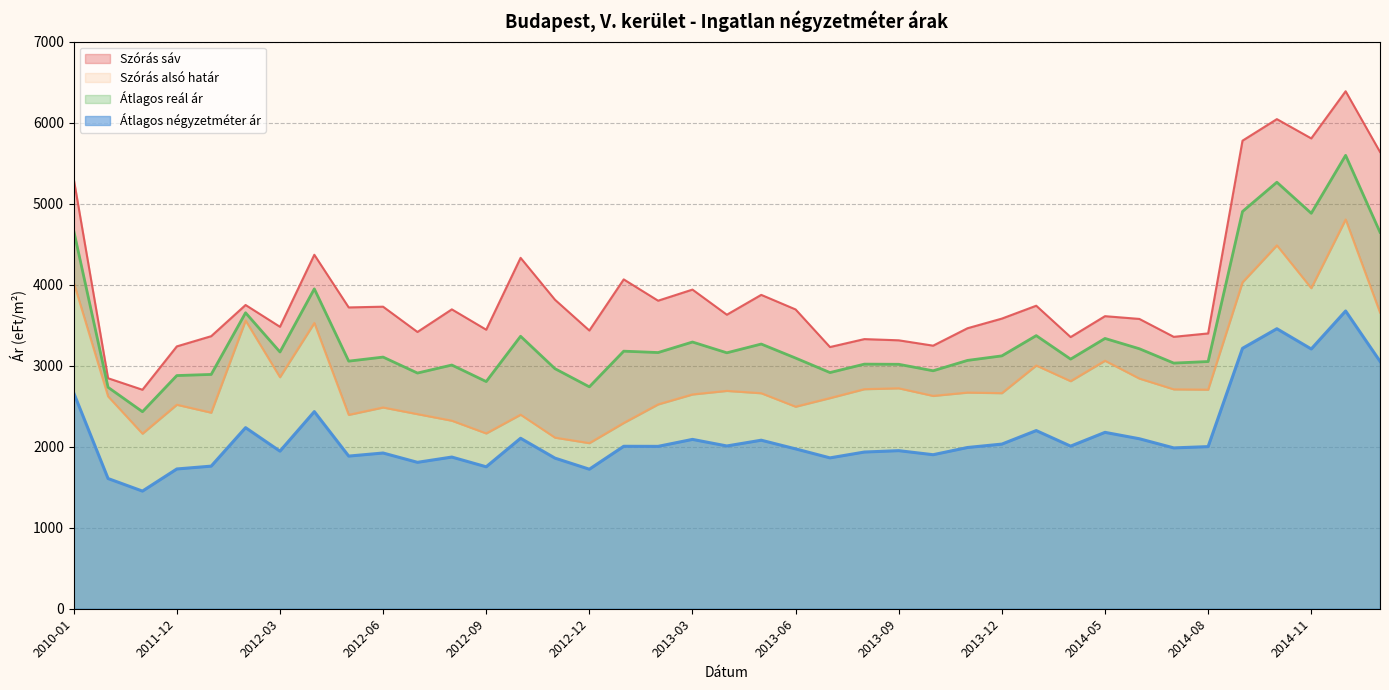

Between 2011-05 and 2013-07, which series saw the biggest shift?

Szórás felső határ